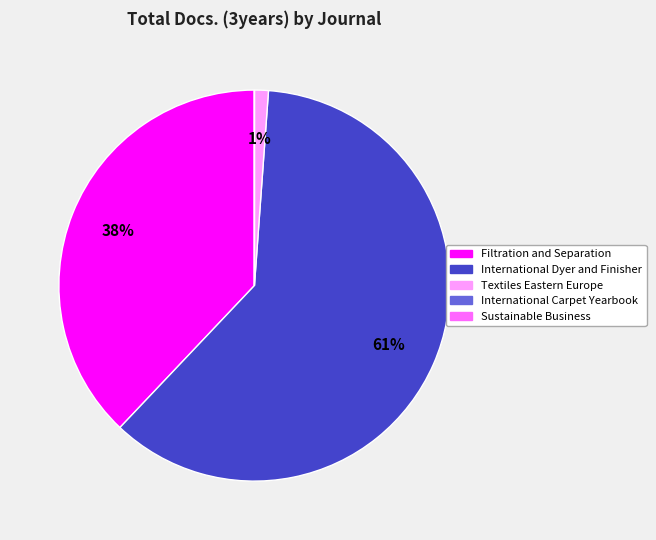

Is there a majority slice in this chart?

Yes